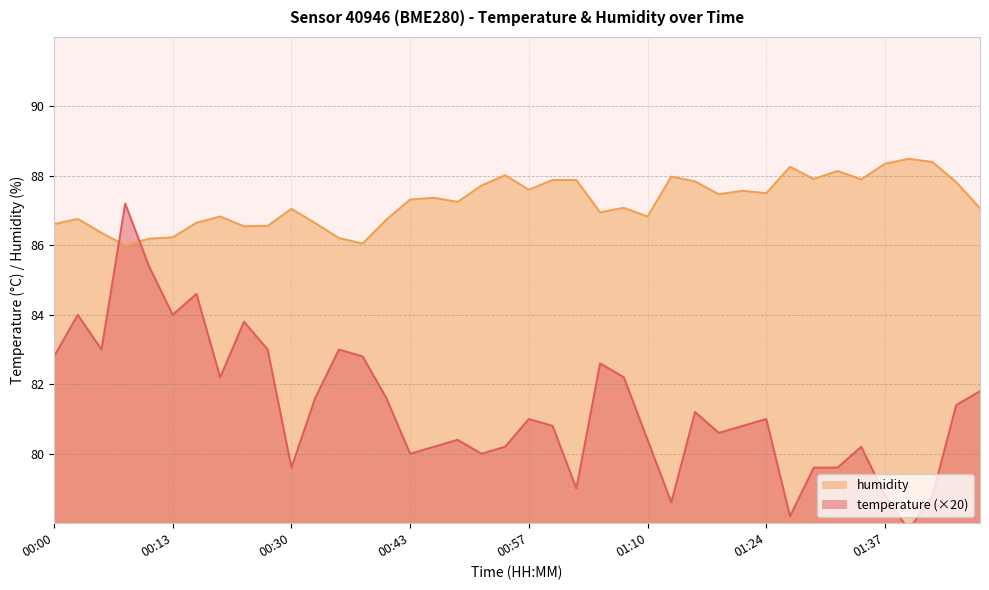

What is the average value of the humidity series?

87.3